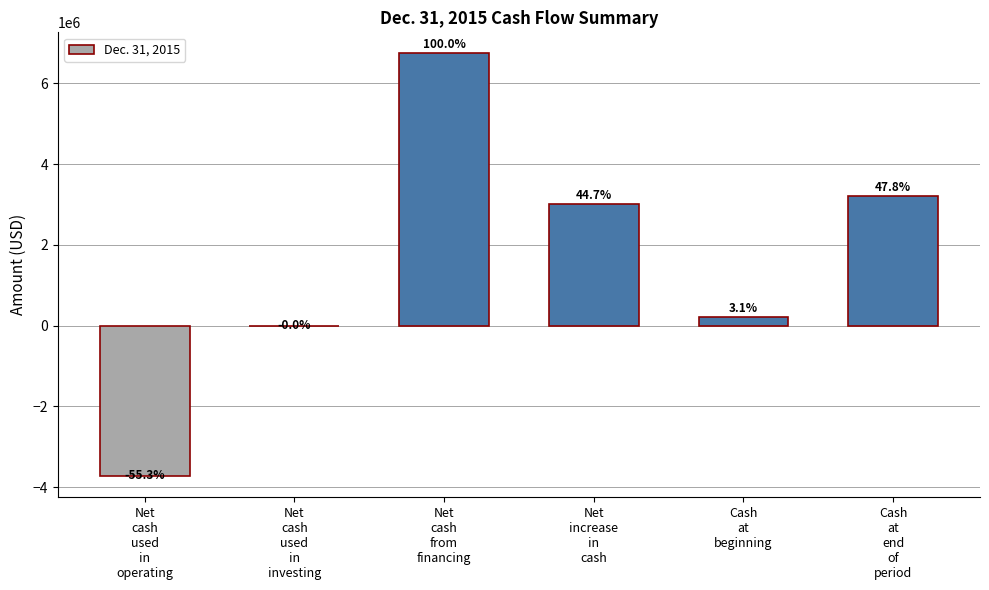

What is the difference between the maximum and minimum values?

10471839